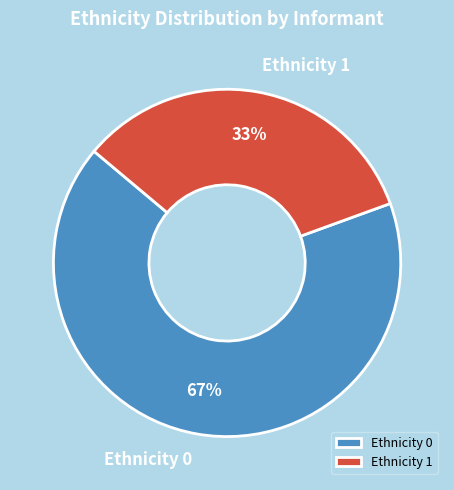

How many segments does this pie chart have?

2